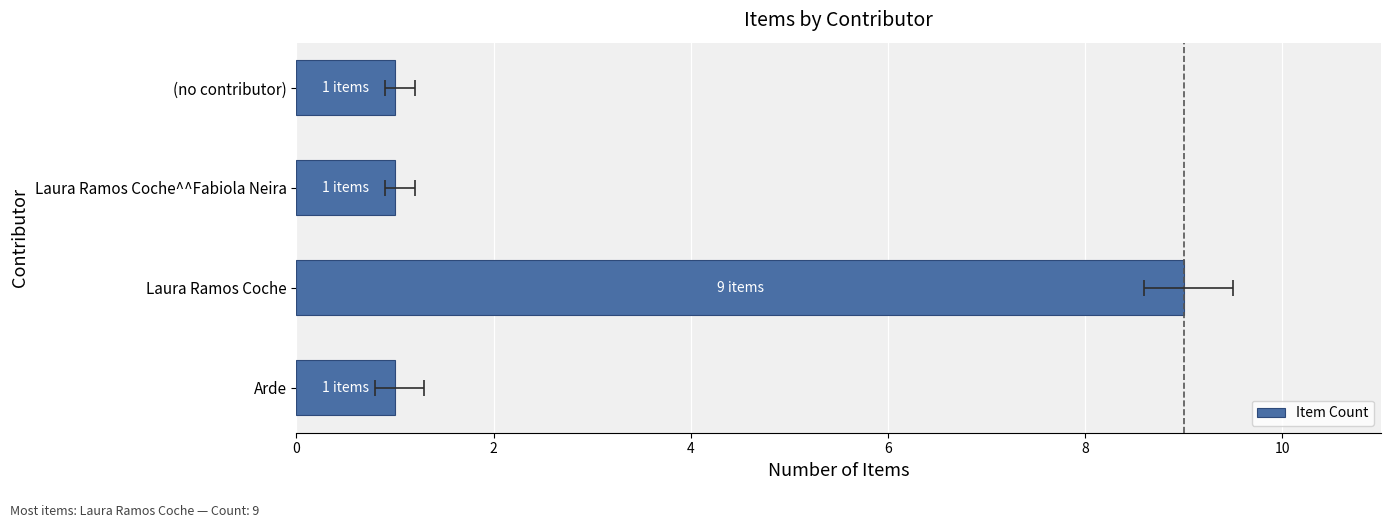

Count the values in the range 1 to 9.

4